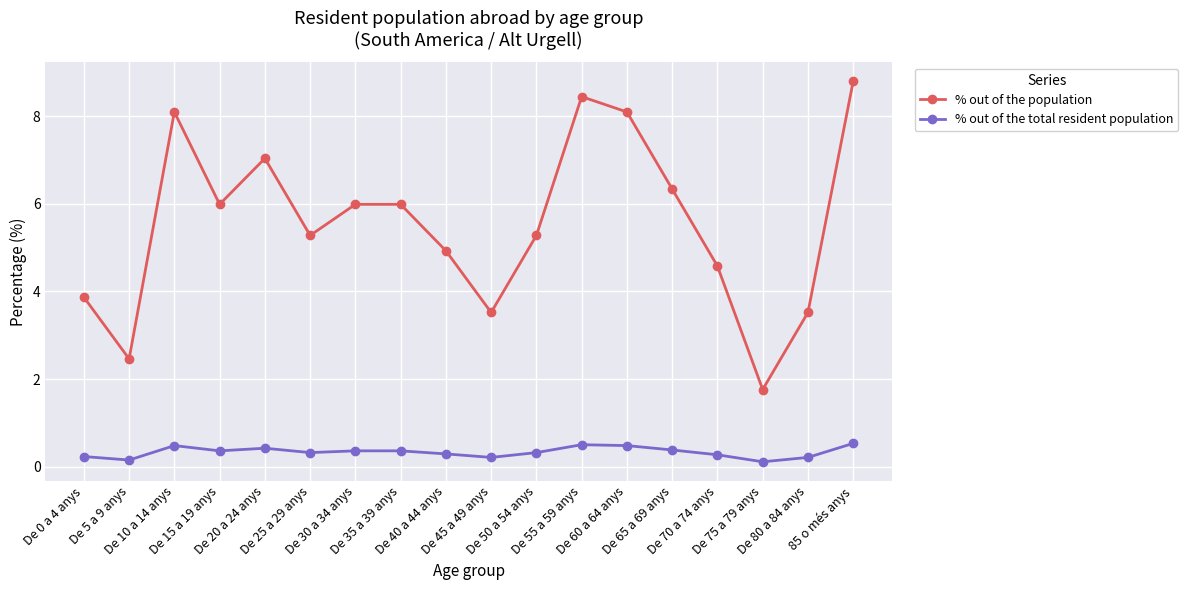

True or false: % out of the population has more than 0 interior local peaks.

True